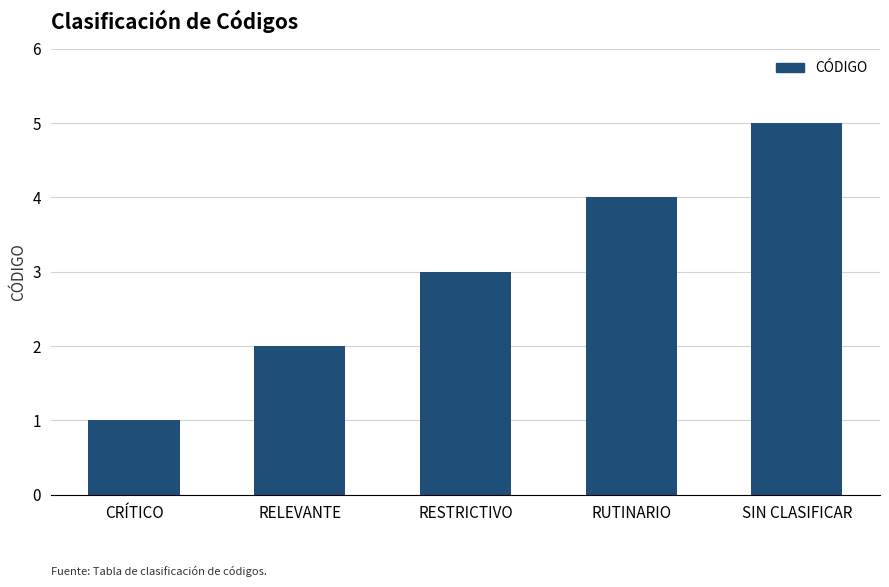

Rank the categories by value from lowest to highest.

CRÍTICO, RELEVANTE, RESTRICTIVO, RUTINARIO, SIN CLASIFICAR